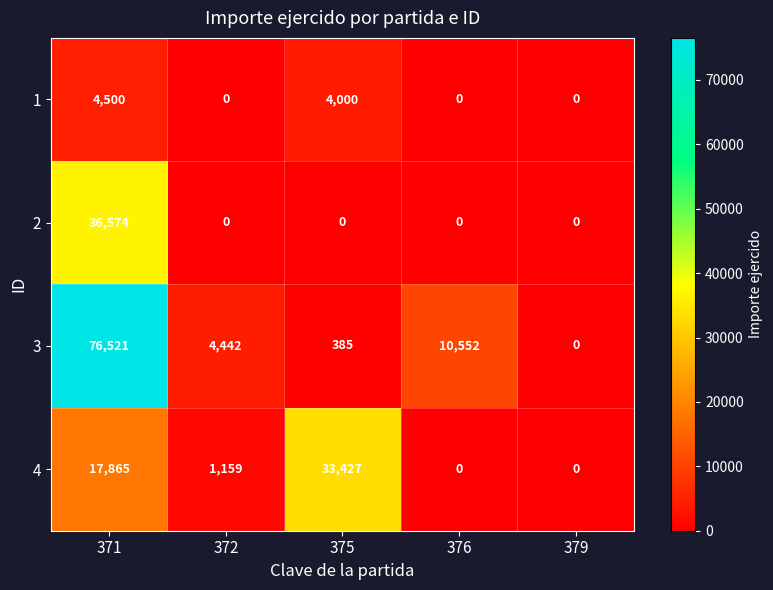

Reading left to right, list all the values displayed in this chart.

1: 4500	0	4000	0	0
2: 36574	0	0	0	0
3: 76521	4442	385	10552	0
4: 17865	1159	33427	0	0